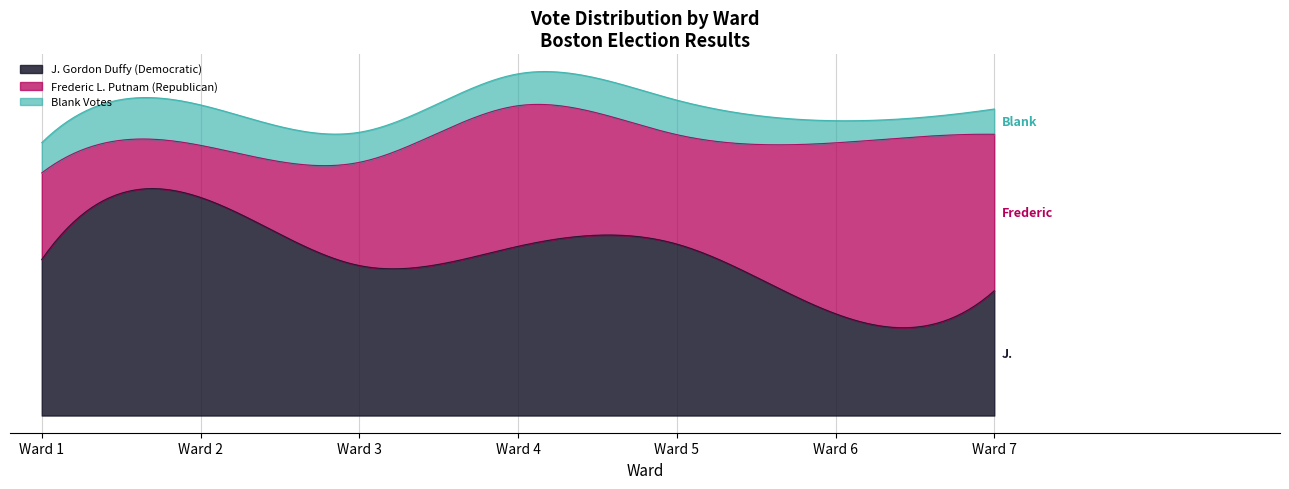

How many data points does each series have?

7